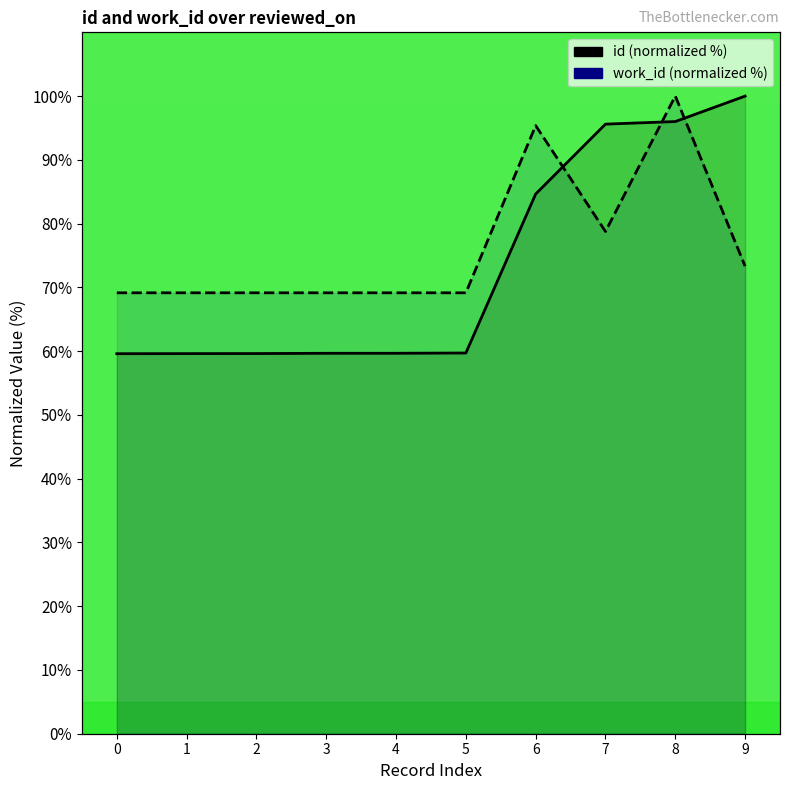

In work_id, how many points are lower than both neighbors (excluding endpoints)?

1